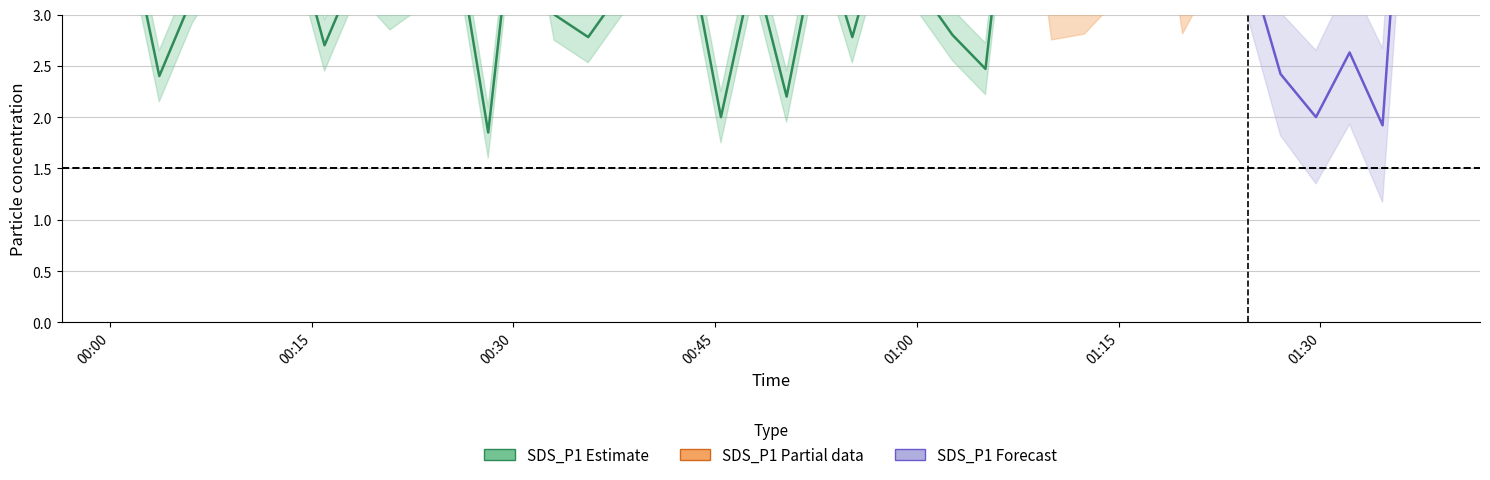

True or false: SDS_P1 and SDS_P2 intersect in this chart.

False